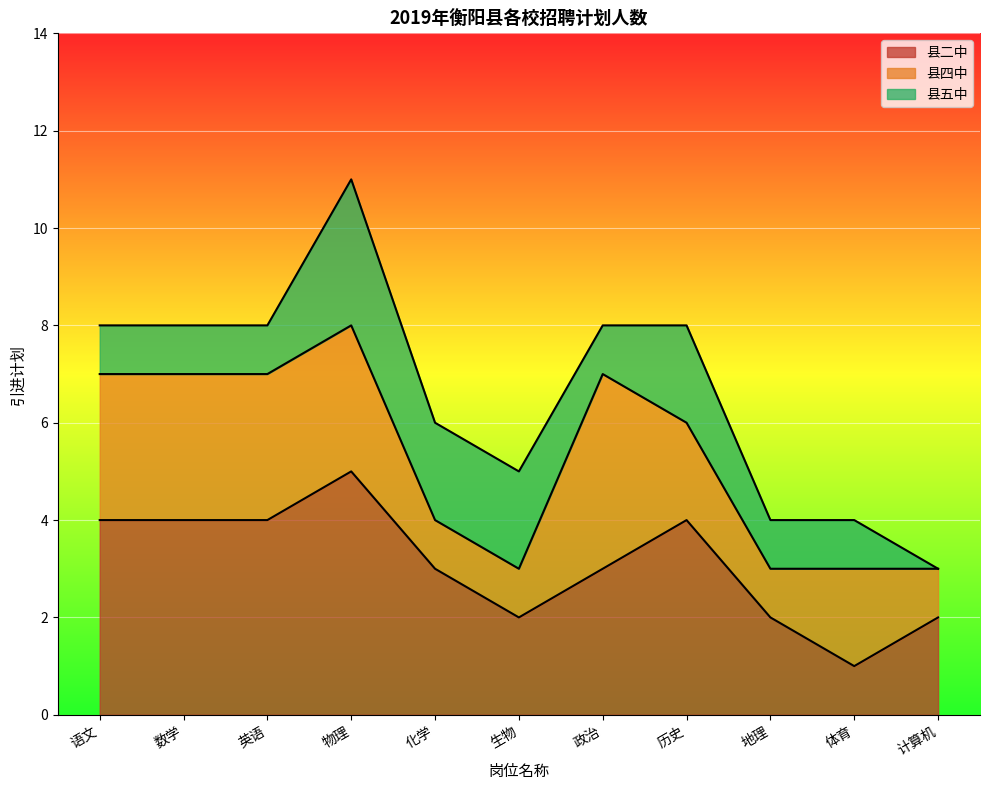

What is the sum of the 县五中 values at 计算机 and 英语?

1